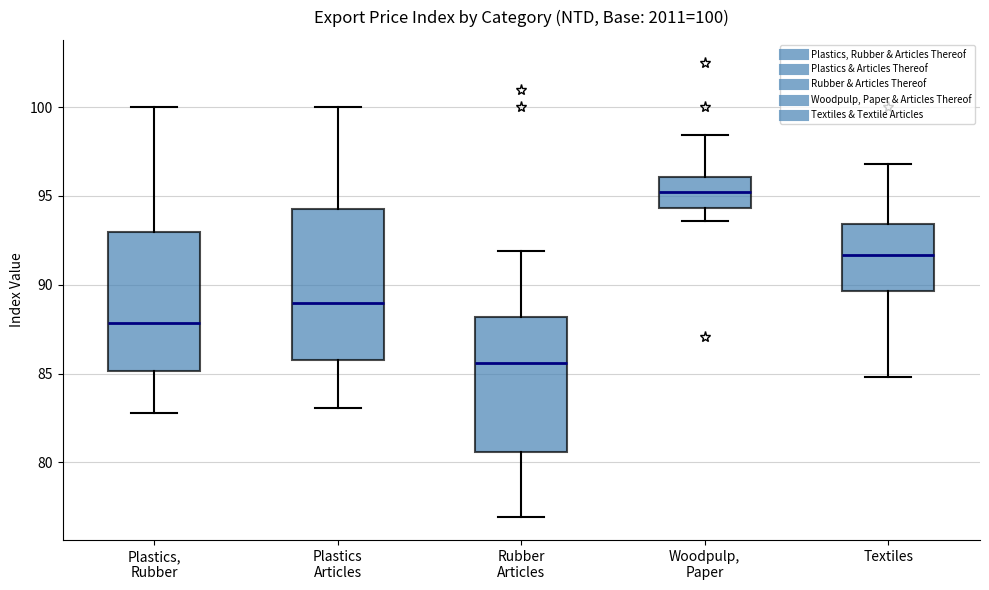

Which box has the highest median line?

Woodpulp, Paper